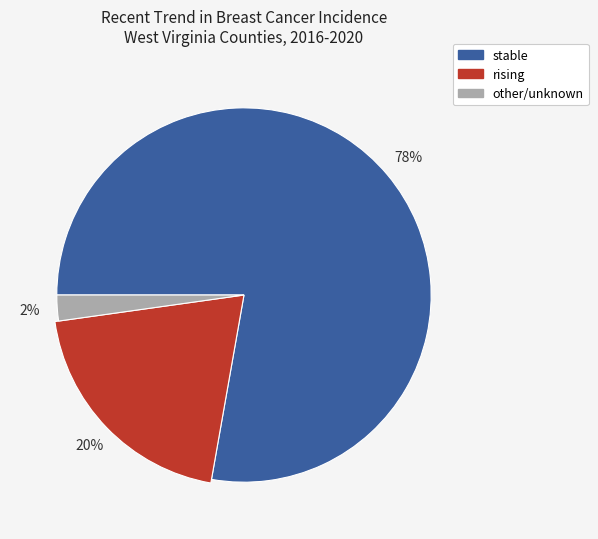

Is it true that stable is 78% of the pie?

True